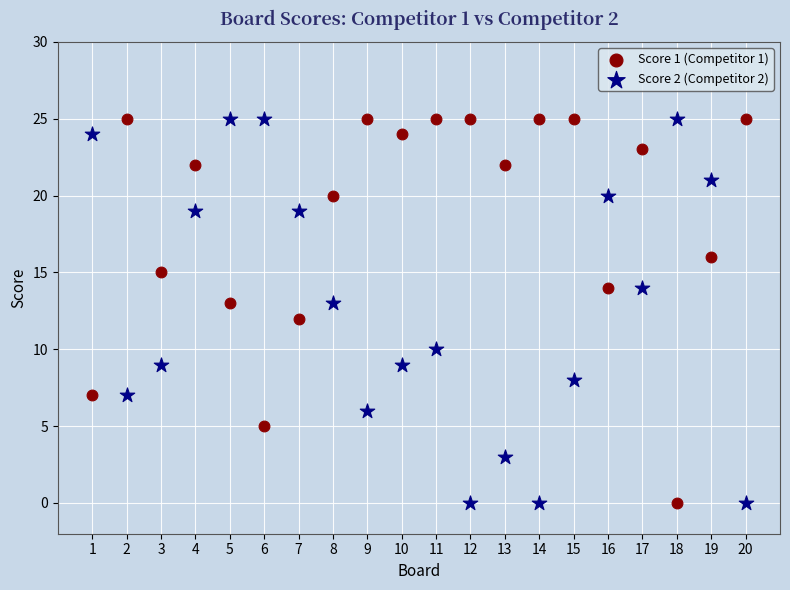

What is the X range (max minus min) for the scatter plot?

19